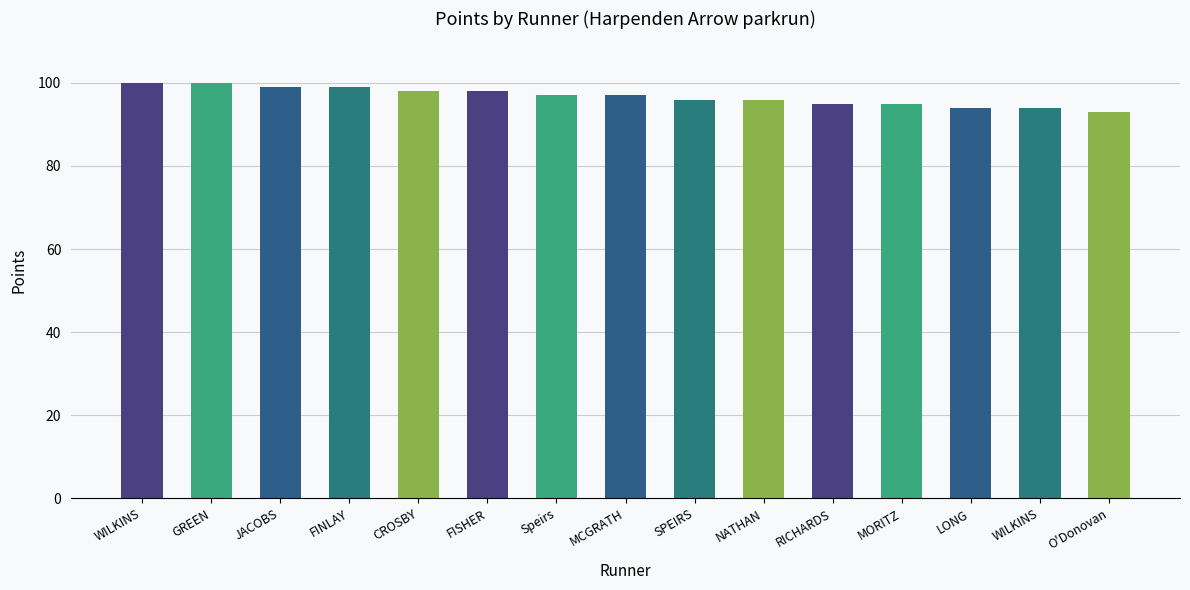

The chart shows a value of 163 at WILKINS. True or false?

False